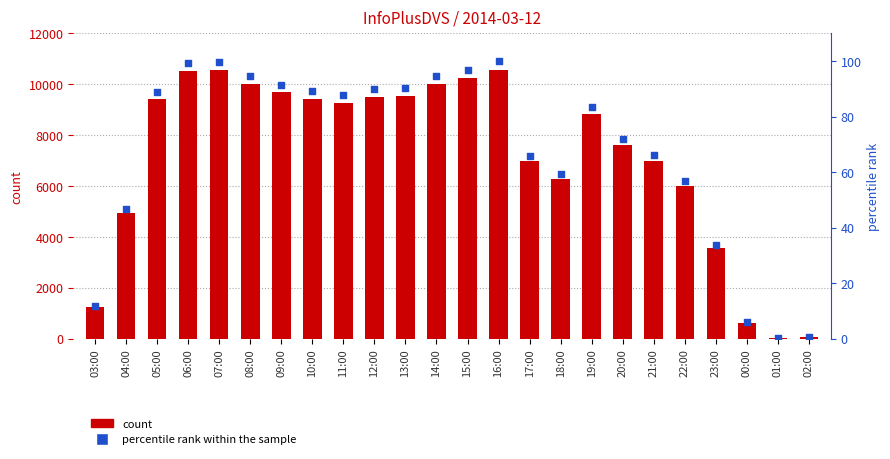

Which series has the largest Y range (max minus min)?

col_3